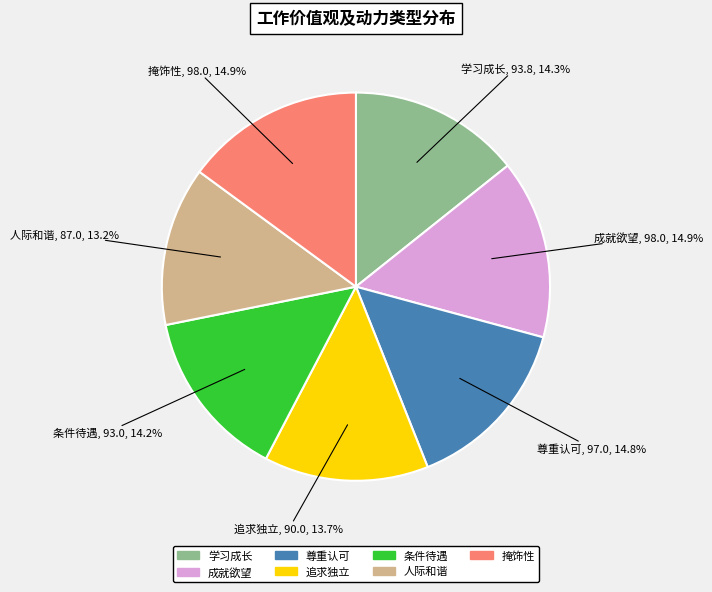

What portion of the pie excludes 成就欲望?

85.1%